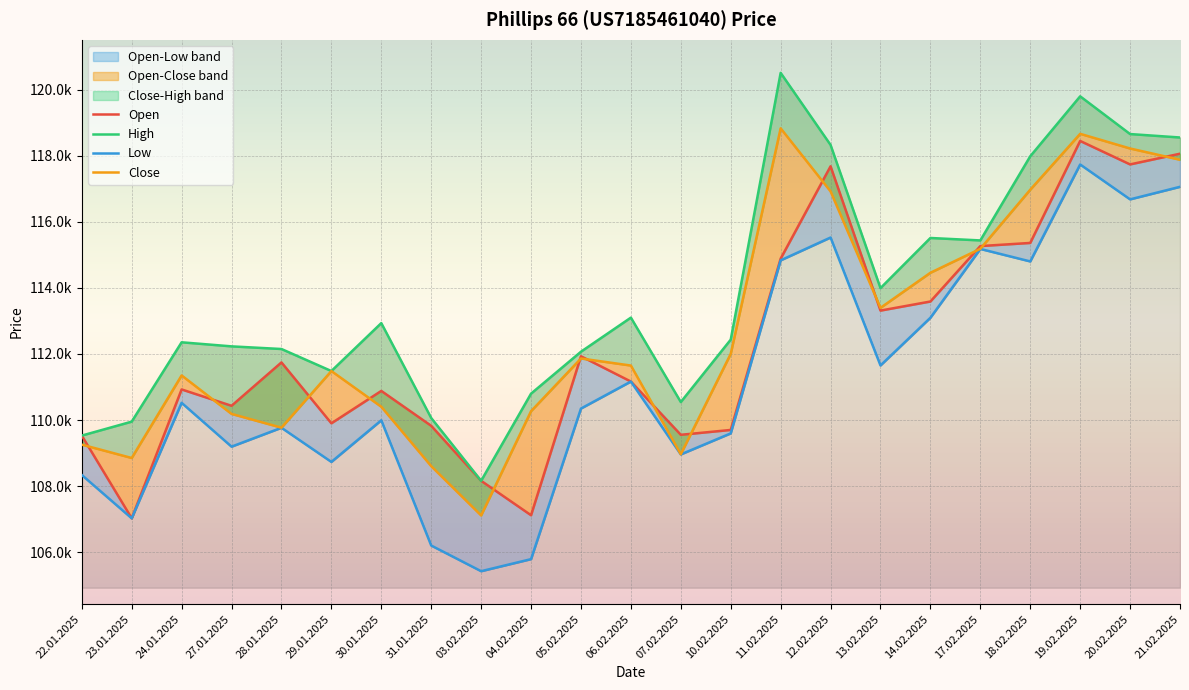

How many values in the Open series are below 111165?

11